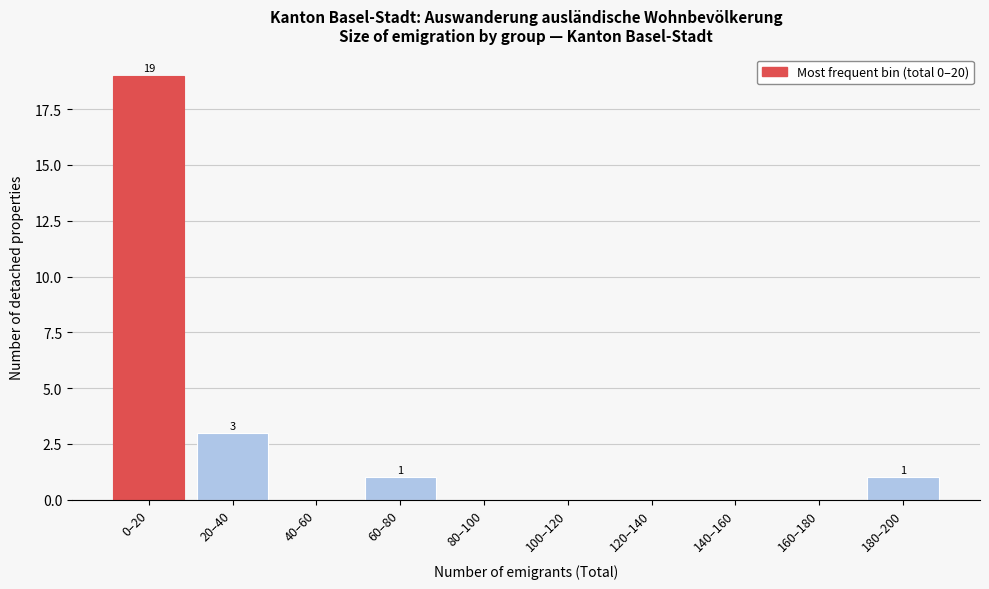

Reading left to right, transcribe all the data shown in this chart.

0–20=19	20–40=3	40–60=0	60–80=1	80–100=0	100–120=0	120–140=0	140–160=0	160–180=0	180–200=1